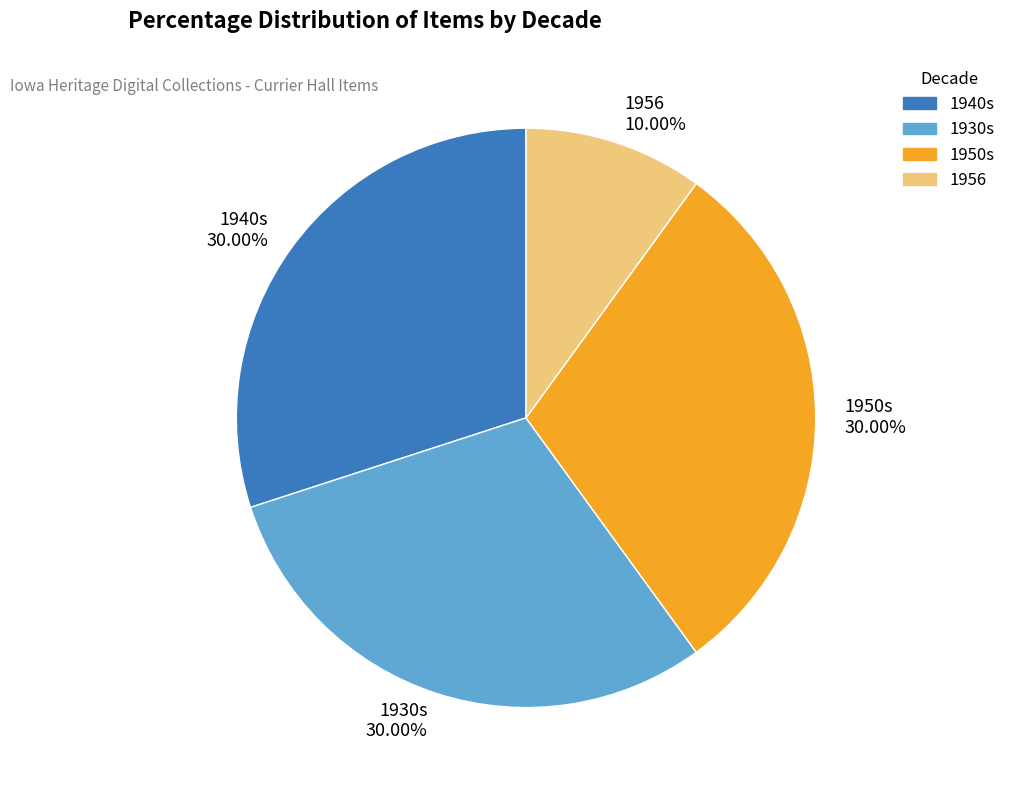

What is the smallest slice in the pie chart?

1956